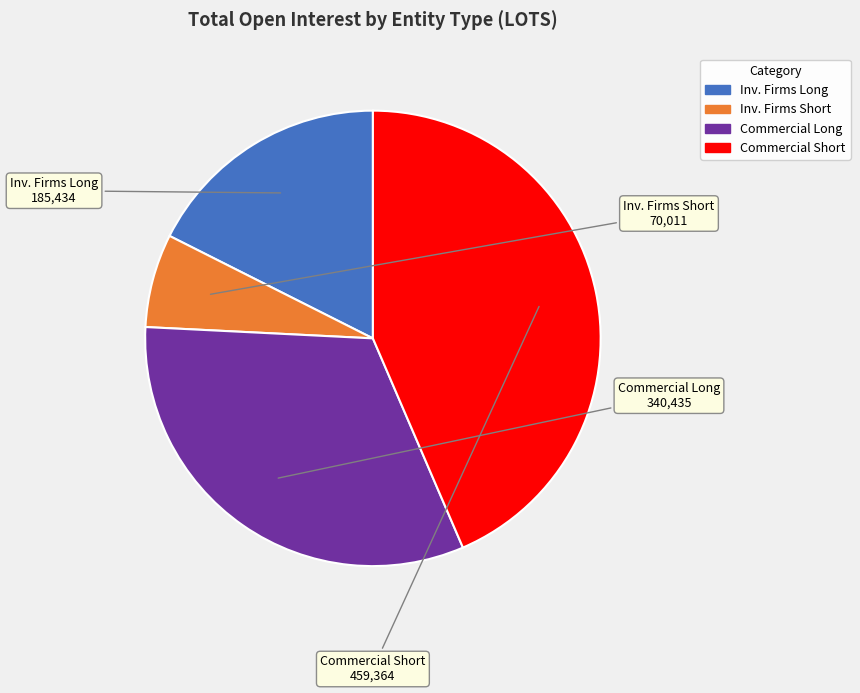

Is there a majority slice in this chart?

No